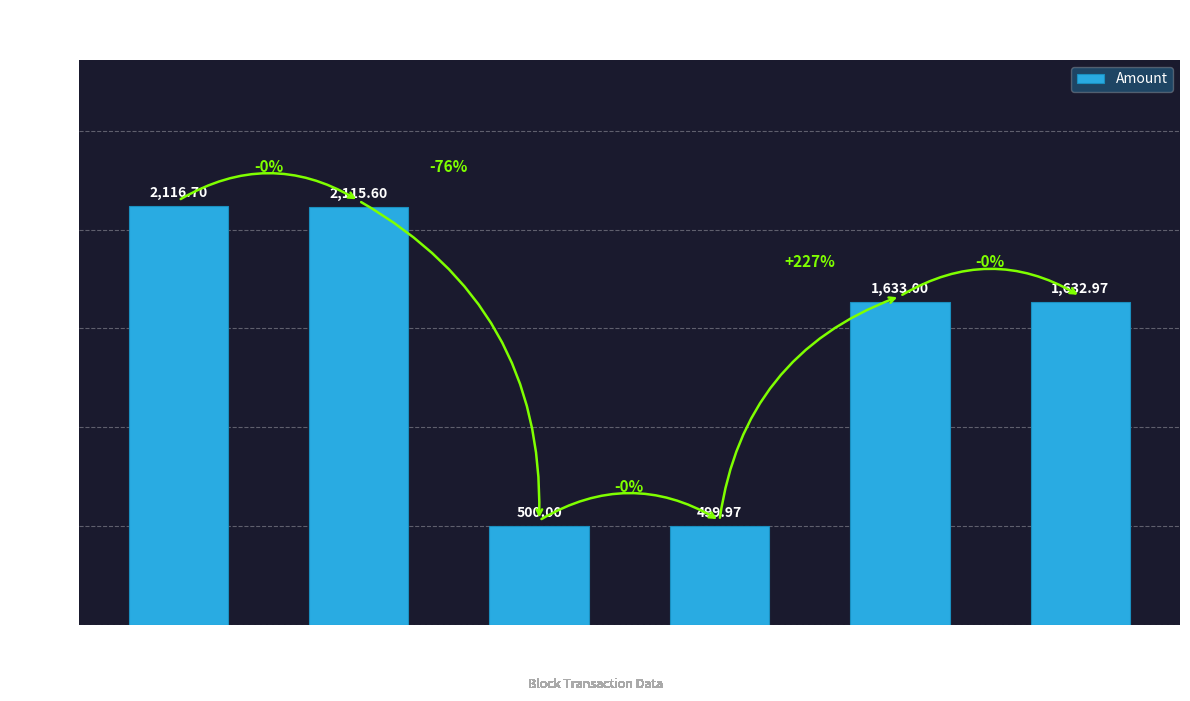

Reading left to right, extract all data points from this chart.

65624=2116.7	65627=2115.6	69808=500.0	69816=500.0	72990=1633.0	72998=1633.0